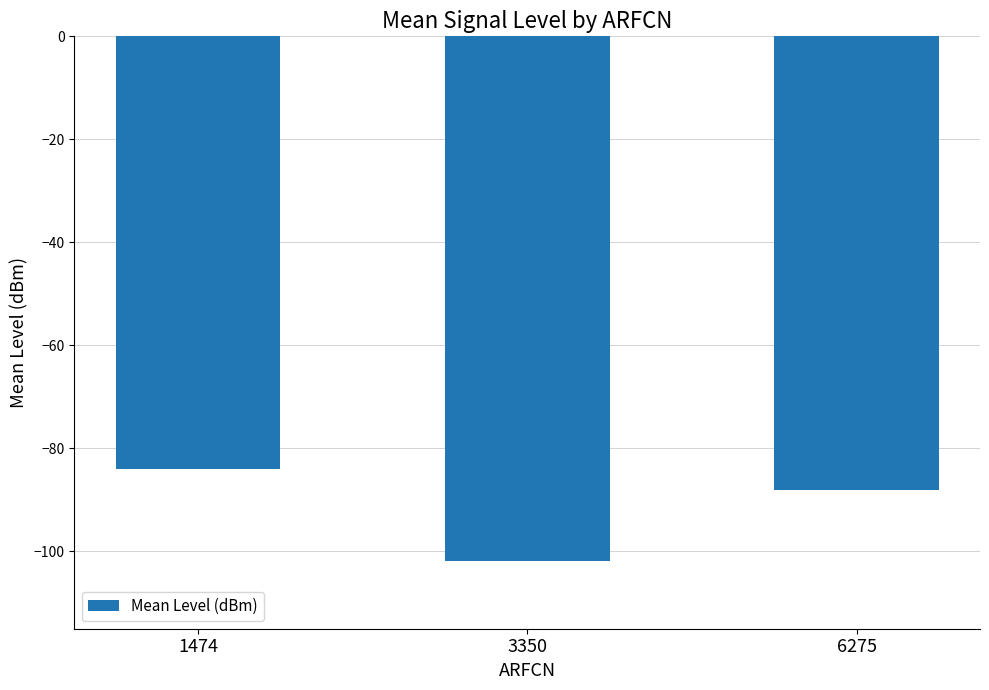

What is the difference between the values at 1474 and 6275?

4.1